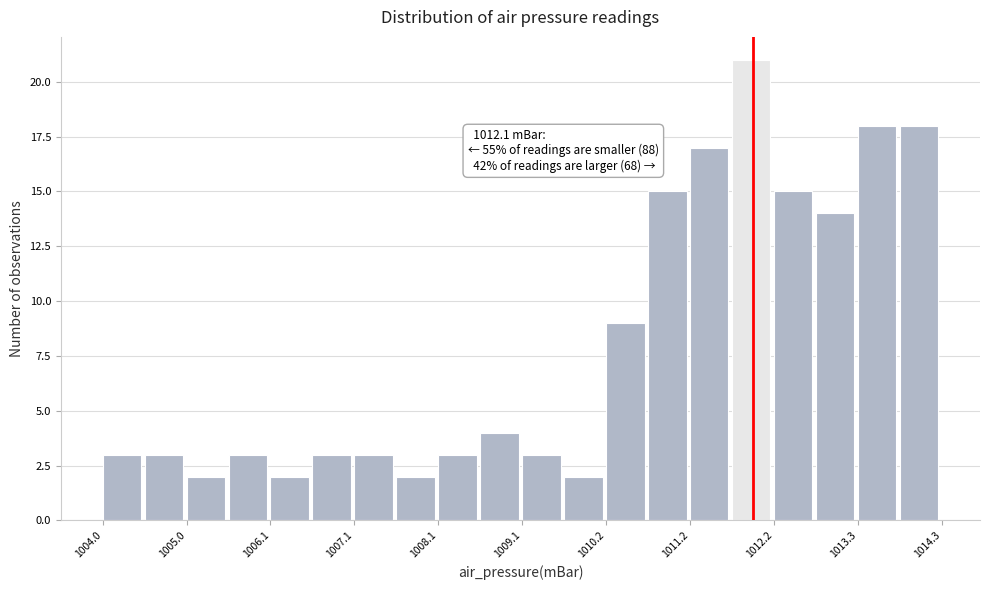

Around what value on the x-axis is the tallest bar? Give the approximate position of its centre, as read against the axis.

1012.0